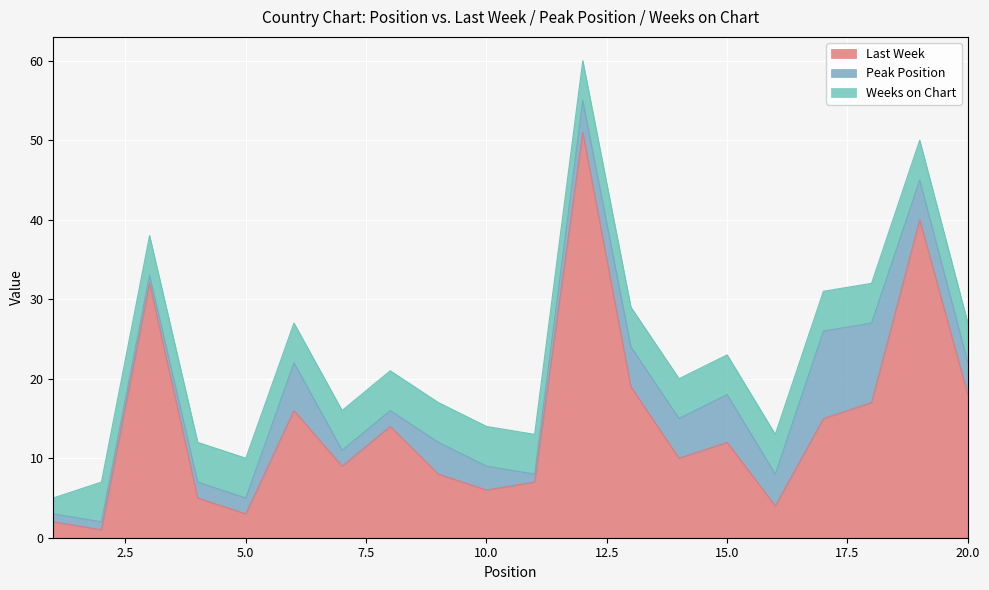

Count the Peak Position values in the range 2 to 5.

12